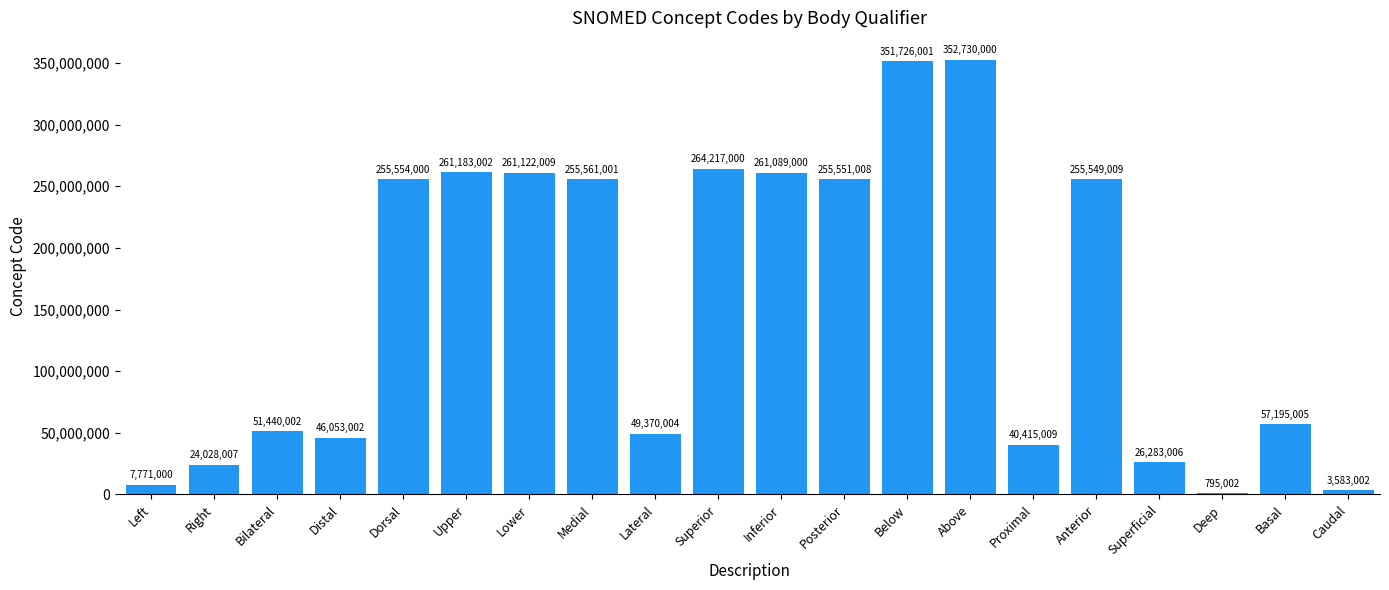

Reading left to right, transcribe all the data shown in this chart.

7771000	24028007	51440002	46053002	255554000	261183002	261122009	255561001	49370004	264217000	261089000	255551008	351726001	352730000	40415009	255549009	26283006	795002	57195005	3583002